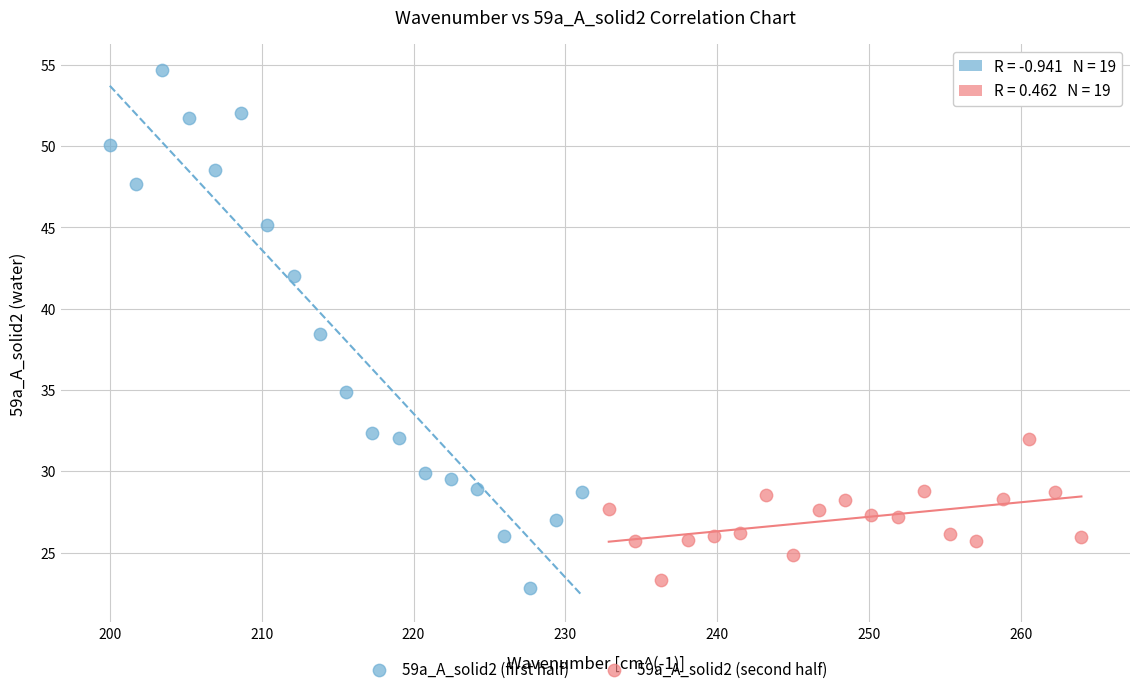

Which series reaches the maximum Y coordinate?

59a_A_solid2 (first half)